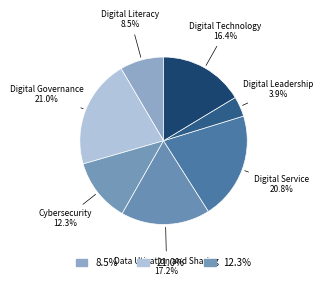

To the nearest percent, what percentage of the pie is Digital Leadership?

4%